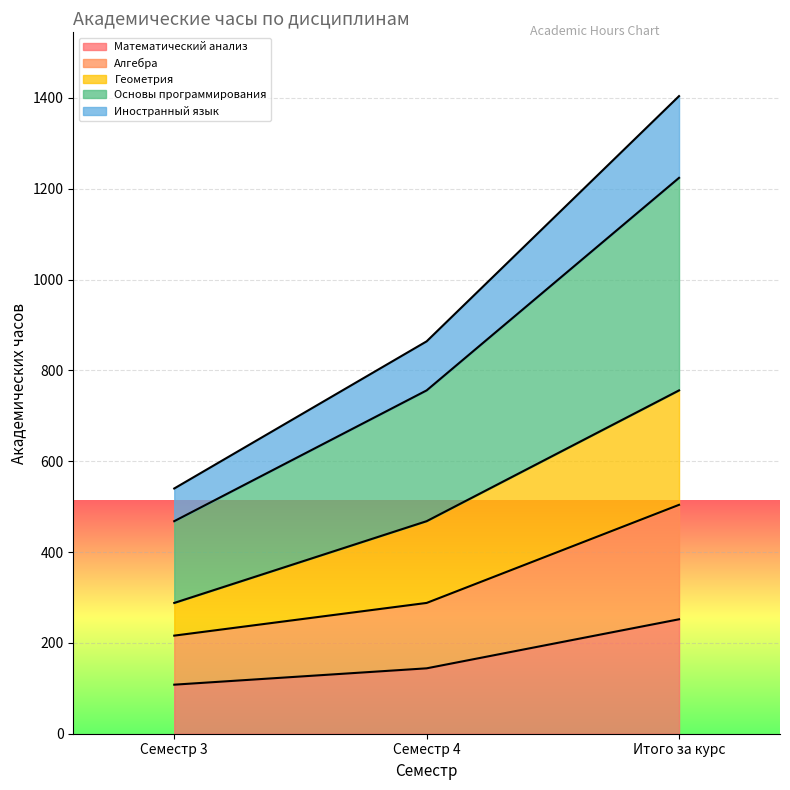

Which category has the highest value in the Математический анализ series?

Итого за курс